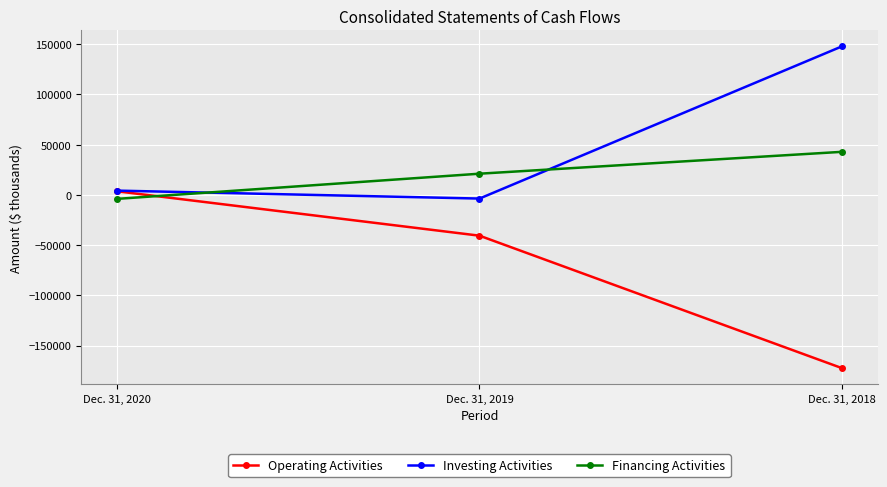

Which series has the largest total across all categories?

Investing Activities